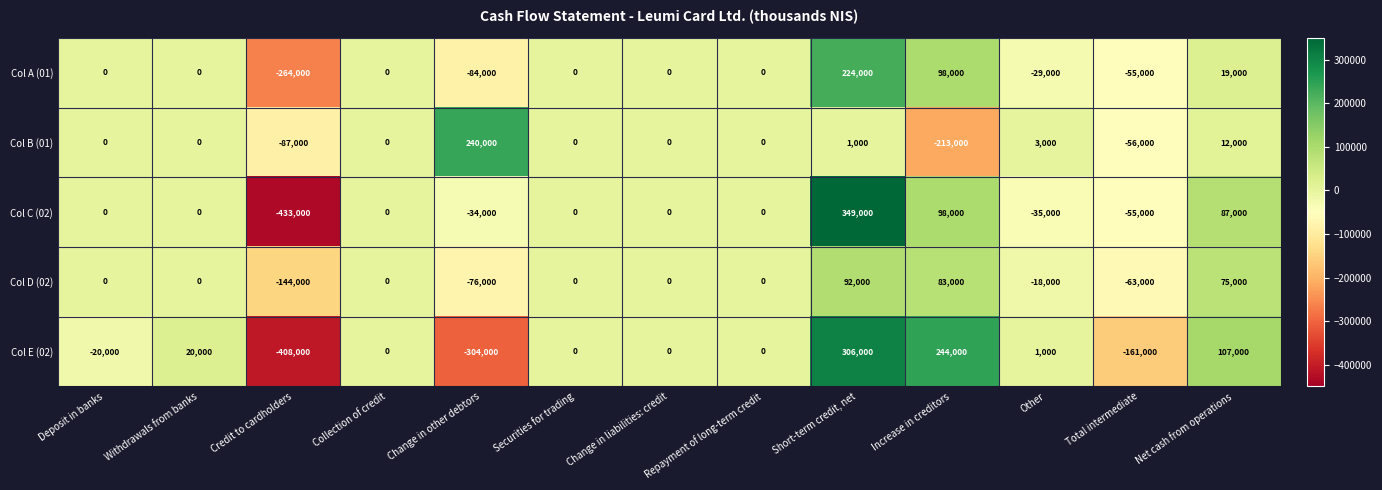

At how many categories does at least one series exceed 46809?

4